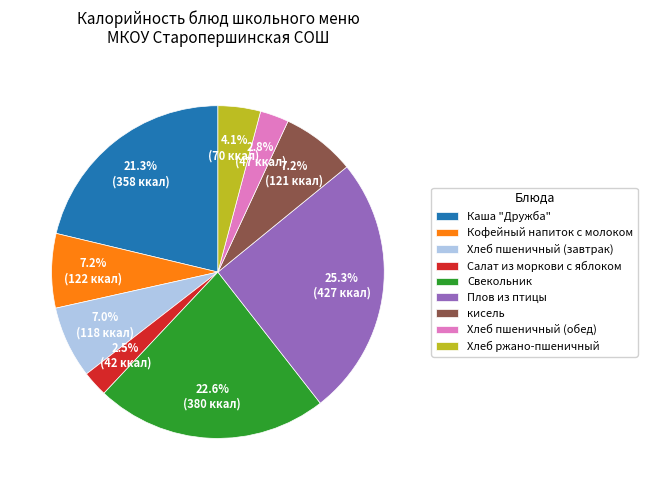

What is the ratio of the value at Хлеб ржано-пшеничный to the value at Хлеб пшеничный (обед)?

1.5